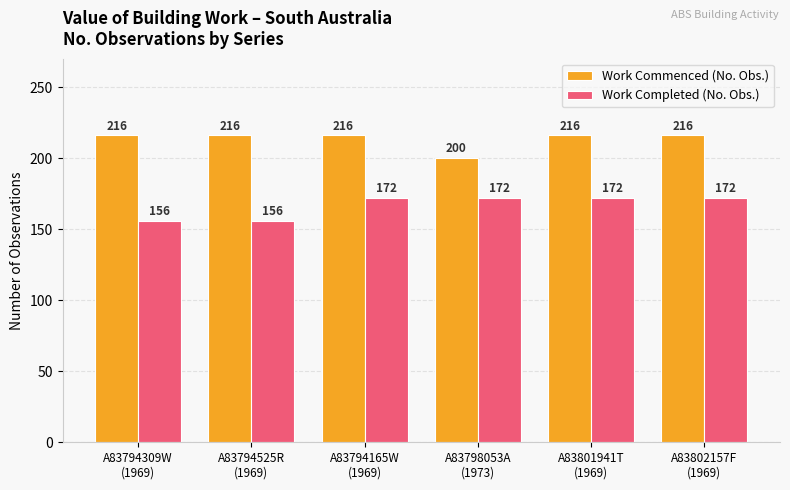

Which series has the largest total across all categories?

Work Commenced (No. Obs.)